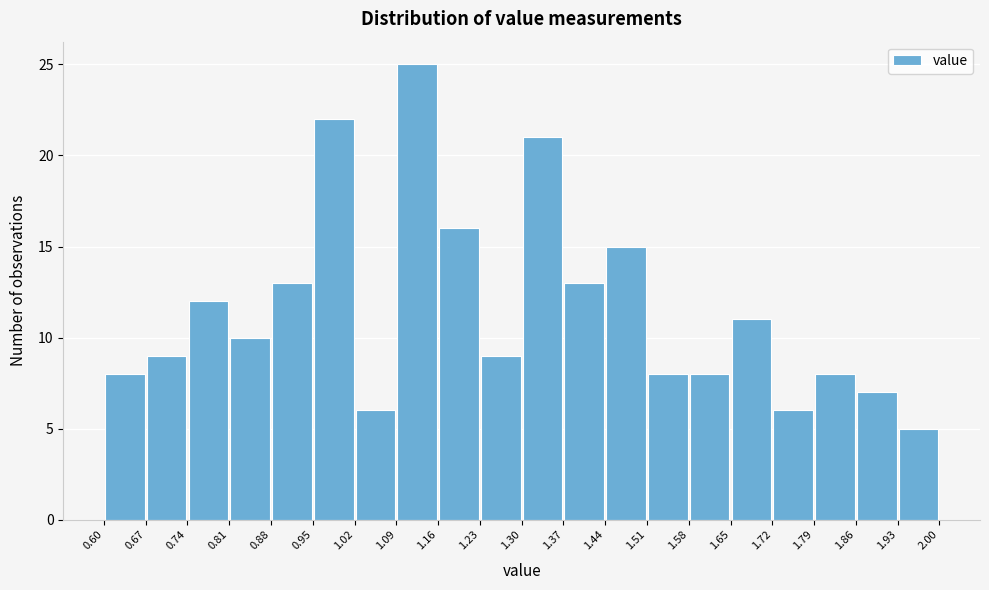

Reading left to right, transcribe this chart: for each bar, give the range it covers on the x-axis and its height. The values are not printed on the chart, so give them approximately, as read against the axis.

0.60 to 0.67: 8
0.67 to 0.74: 9
0.74 to 0.81: 12
0.81 to 0.88: 10
0.88 to 0.95: 13
0.95 to 1.02: 22
1.02 to 1.09: 6
1.09 to 1.16: 25
1.16 to 1.23: 16
1.23 to 1.30: 9
1.30 to 1.37: 21
1.37 to 1.44: 13
1.44 to 1.51: 15
1.51 to 1.58: 8
1.58 to 1.65: 8
1.65 to 1.72: 11
1.72 to 1.79: 6
1.79 to 1.86: 8
1.86 to 1.93: 7
1.93 to 2.00: 5